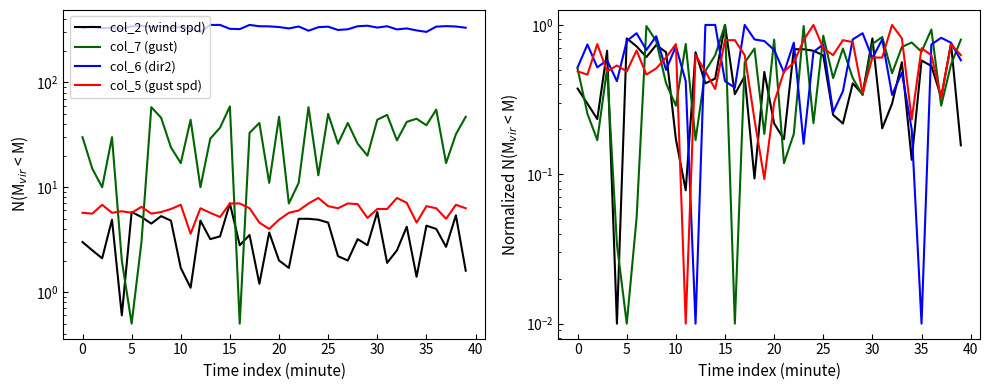

Reading left to right, list all the values displayed in this chart.

col_2 (wind spd): 0.4	0.3	0.2	0.7	0.0	0.8	0.7	0.6	0.7	0.7	0.2	0.1	0.7	0.4	0.4	1.0	0.3	0.5	0.1	0.5	0.2	0.2	0.7	0.7	0.7	0.6	0.2	0.2	0.4	0.3	0.8	0.2	0.3	0.6	0.1	0.6	0.5	0.3	0.8	0.2
col_7 (gust): 0.5	0.3	0.2	0.5	0.0	0.0	0.1	1.0	0.8	0.4	0.3	0.7	0.2	0.5	0.6	1.0	0.0	0.6	0.7	0.2	0.8	0.1	0.2	1.0	0.2	0.8	0.4	0.7	0.4	0.3	0.7	0.8	0.5	0.7	0.8	0.7	0.9	0.3	0.5	0.8
col_6 (dir2): 0.5	0.7	0.5	0.6	0.4	0.8	0.9	0.7	0.8	0.5	0.7	0.4	0.0	1.0	1.0	0.4	0.4	1.0	0.8	0.8	0.7	0.5	0.8	0.2	0.7	0.7	0.3	0.4	0.8	0.9	0.6	0.8	0.3	0.5	0.2	0.0	0.7	0.8	0.8	0.6
col_5 (gust spd): 0.5	0.5	0.7	0.5	0.5	0.5	0.7	0.5	0.5	0.6	0.7	0.0	0.6	0.5	0.4	0.8	0.8	0.6	0.2	0.1	0.3	0.5	0.6	0.8	1.0	0.7	0.6	0.8	0.8	0.3	0.6	0.6	1.0	0.8	0.2	0.7	0.6	0.3	0.7	0.6